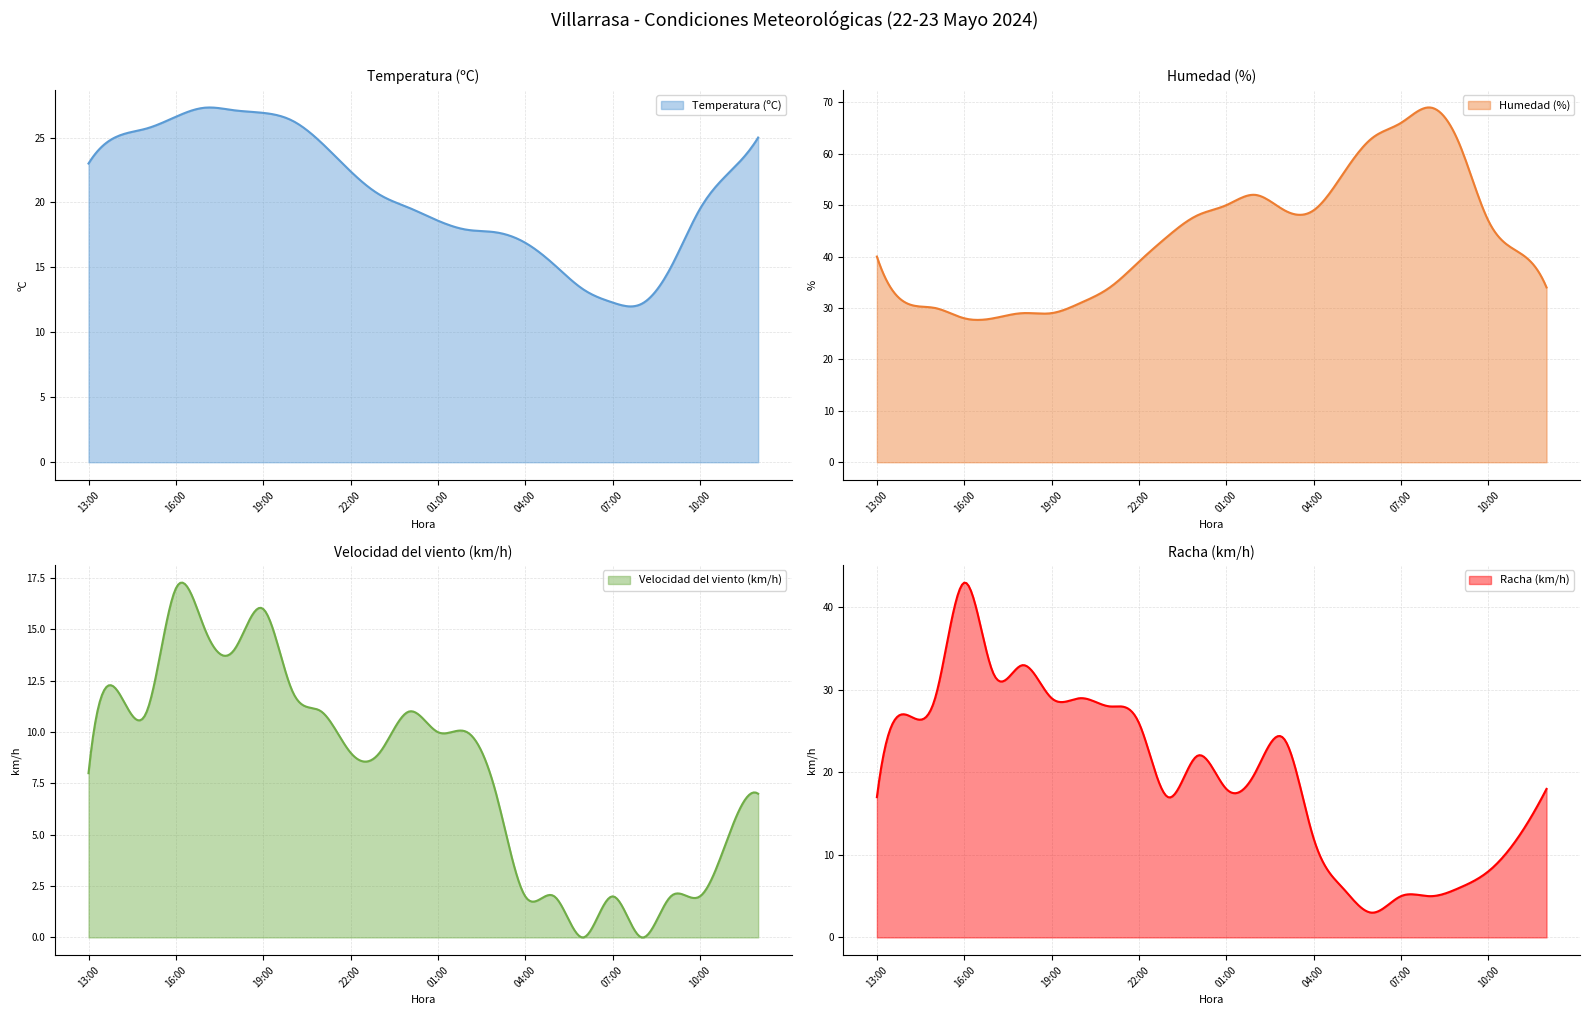

Between 15:00 and 14:00, which is larger?

15:00